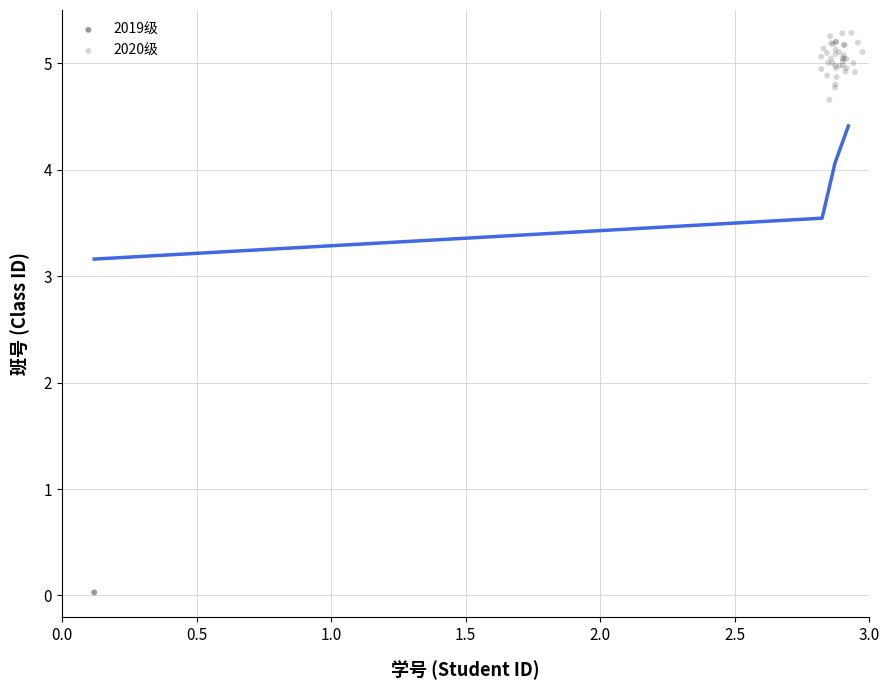

What are all the series names shown in the legend?

2019级, 2020级